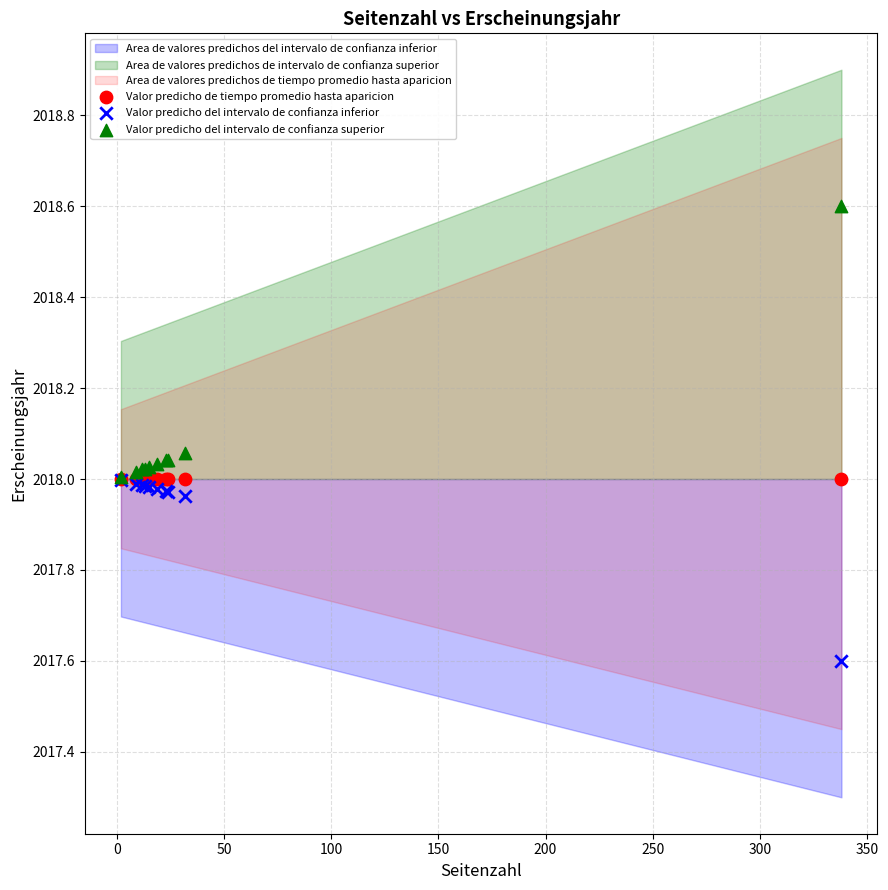

Which series reaches the maximum Y coordinate?

Valor predicho del intervalo de confianza superior